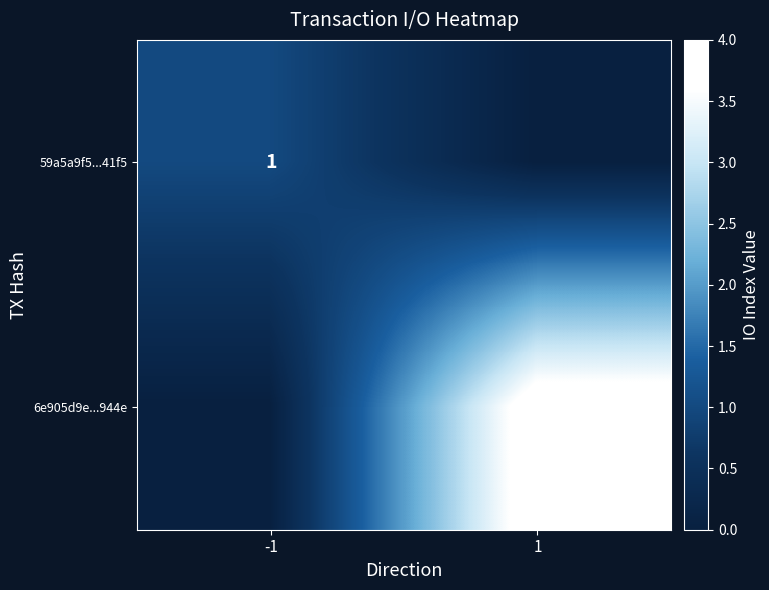

The value of 6e905d9e...944e at 1 is 4. True or false?

True